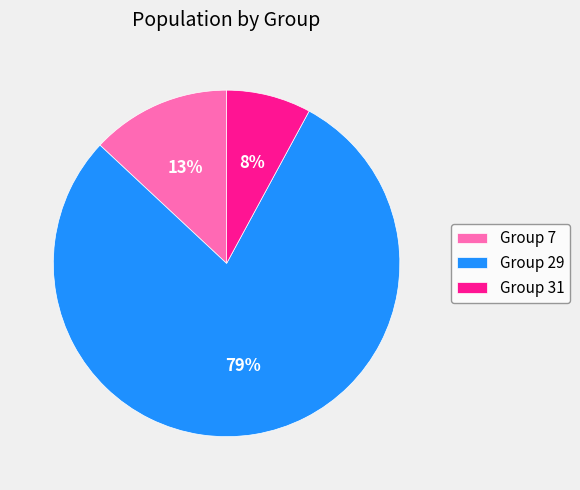

Which slice is the largest?

Group 29